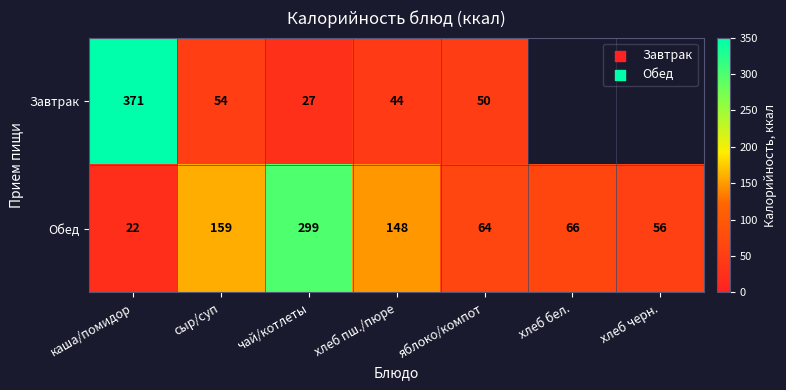

At which label does Обед reach its peak?

чай/котлеты